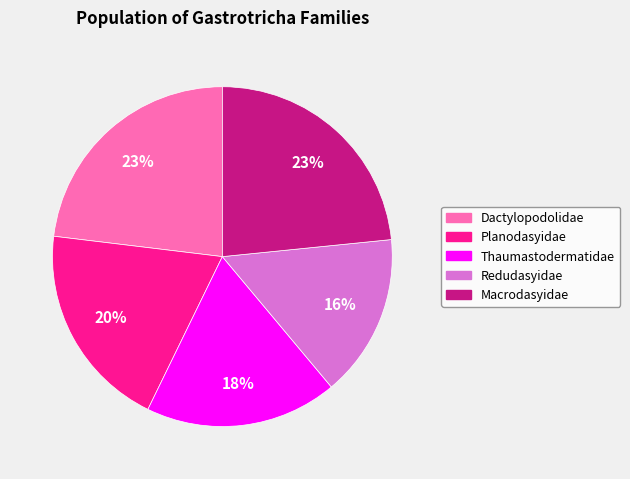

Which category has the smallest portion of the pie?

Redudasyidae